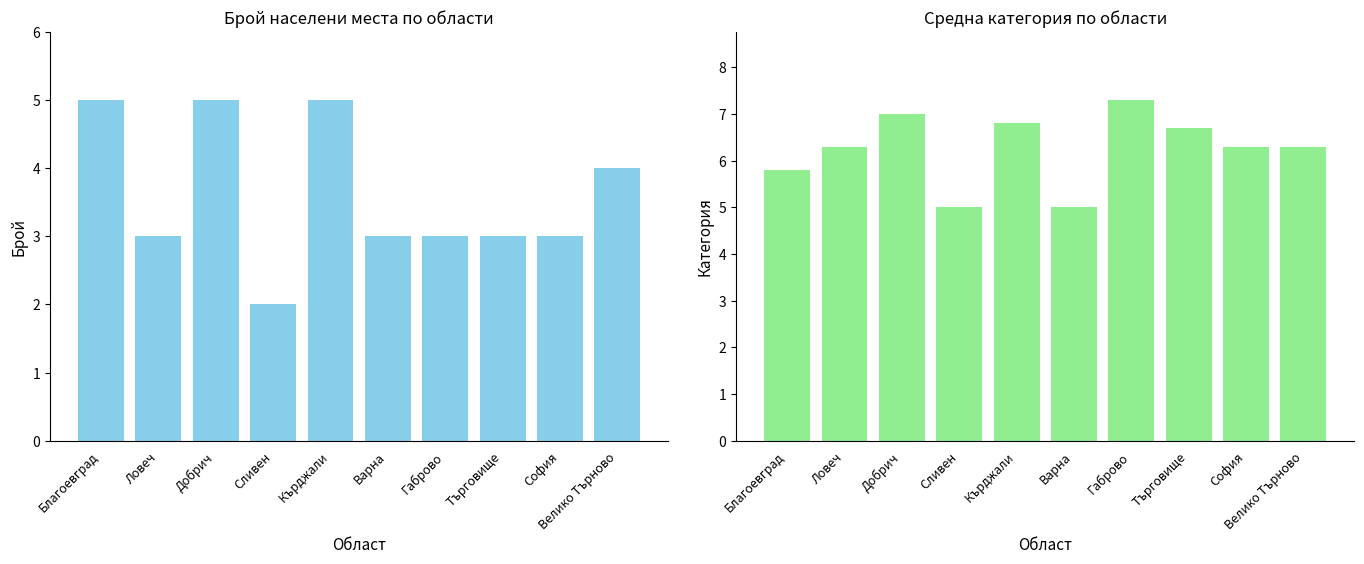

What is the difference between the maximum and minimum values in the Брой населени места series?

3.0